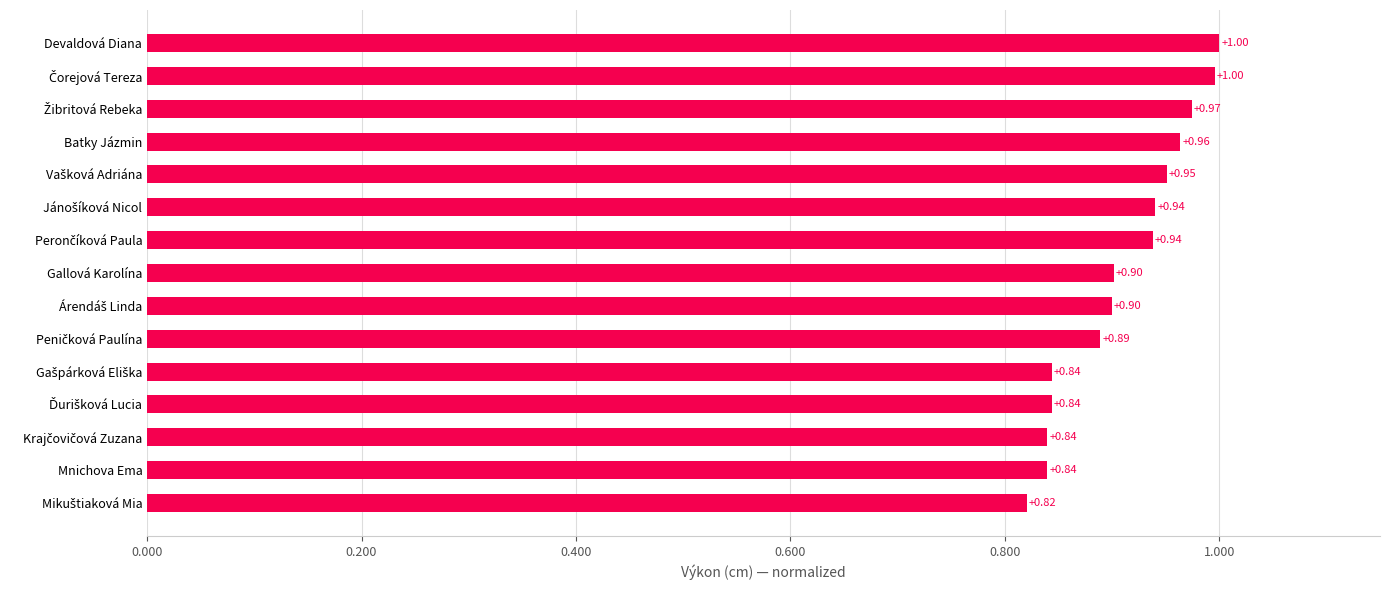

What is the average value?

0.9